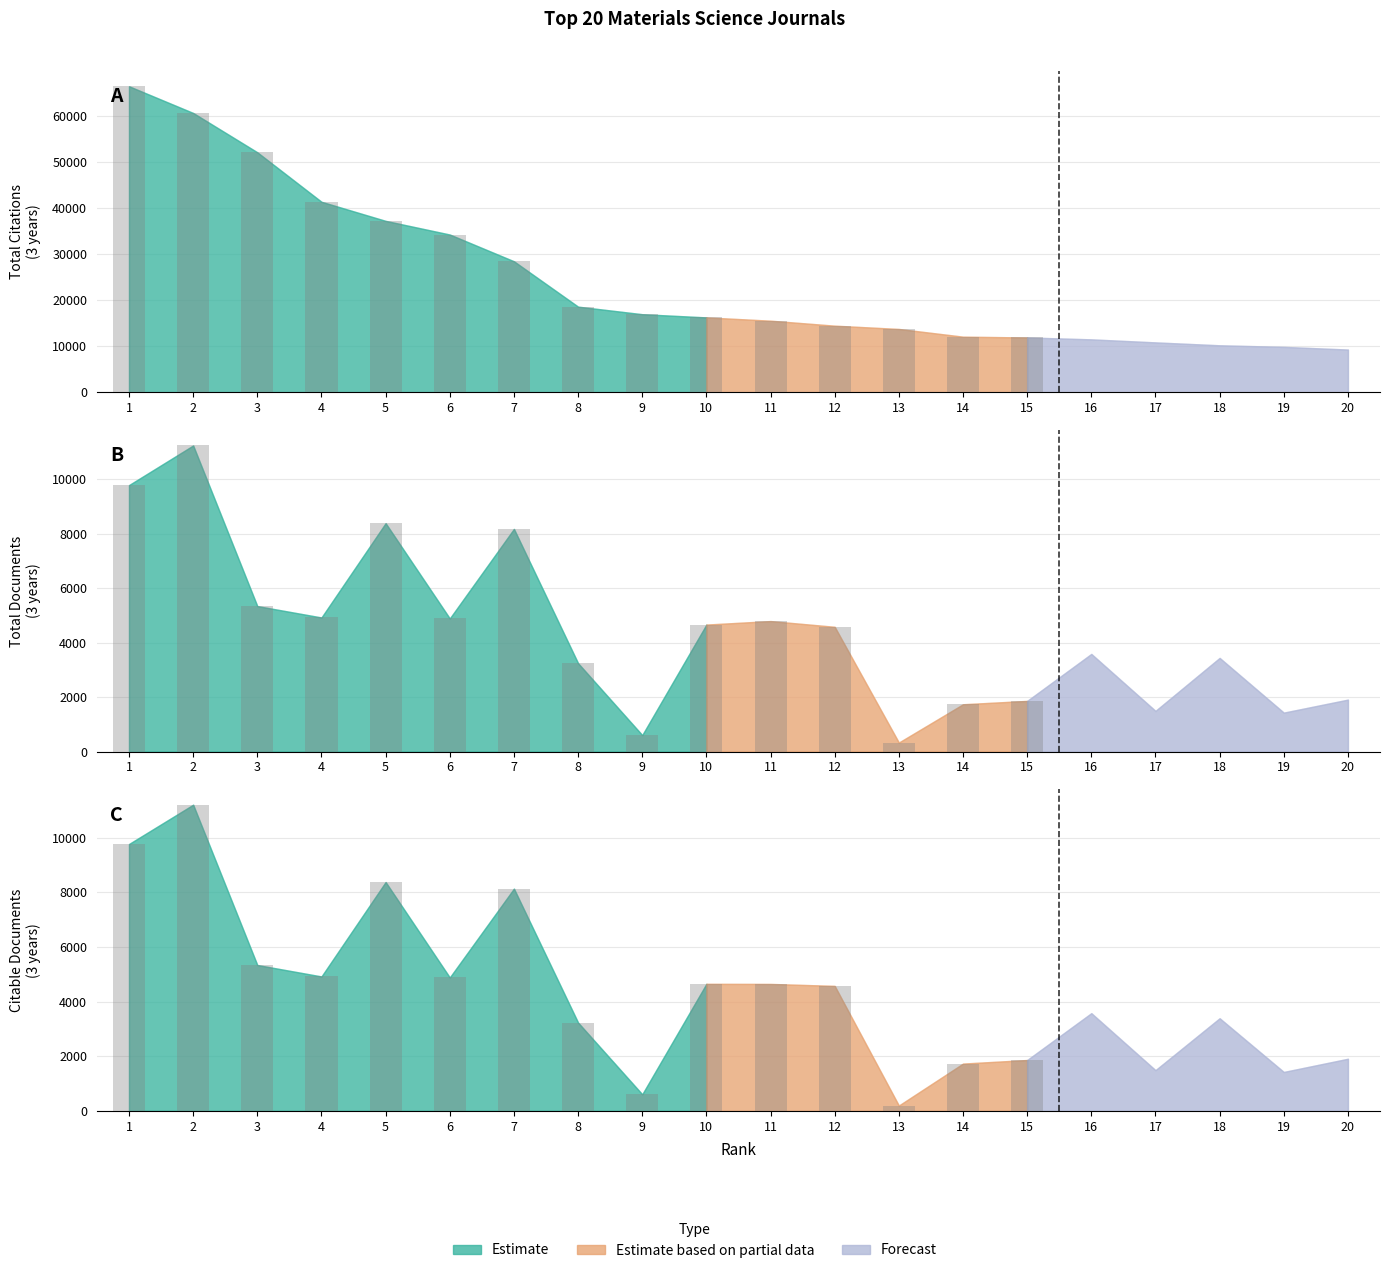

What is the difference between the Citable Docs. (3years) values at 13 and 14?

1536